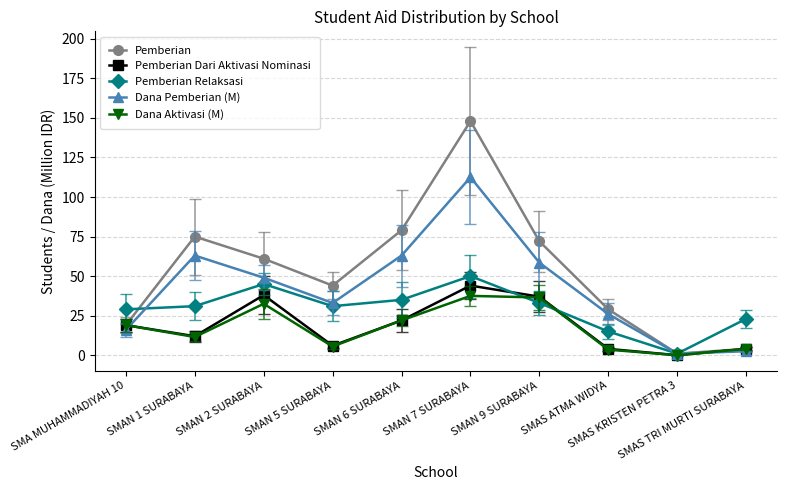

Which category has the lowest value across all series?

SMAS KRISTEN PETRA 3